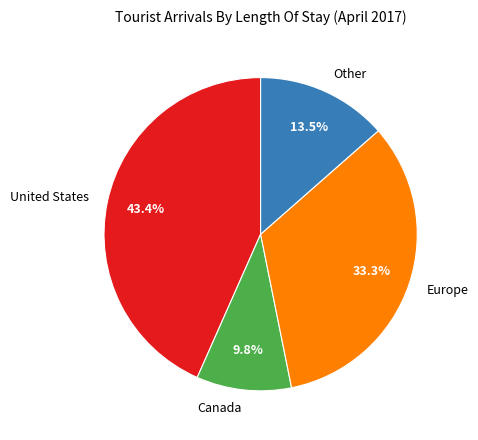

To the nearest percent, what is the combined percentage of United States and Canada?

53%